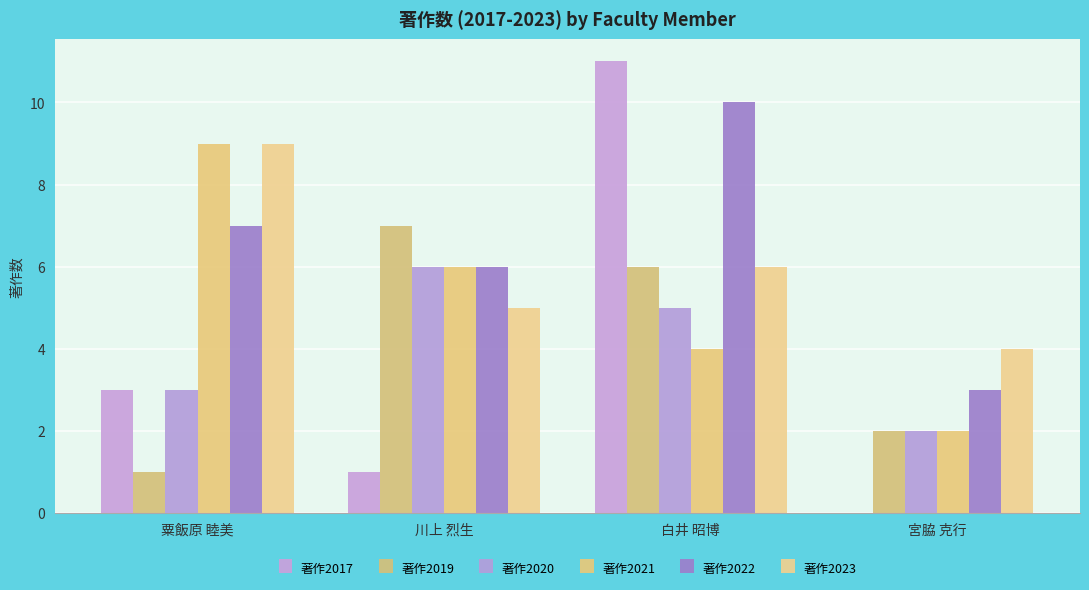

How many series are shown in this chart?

6